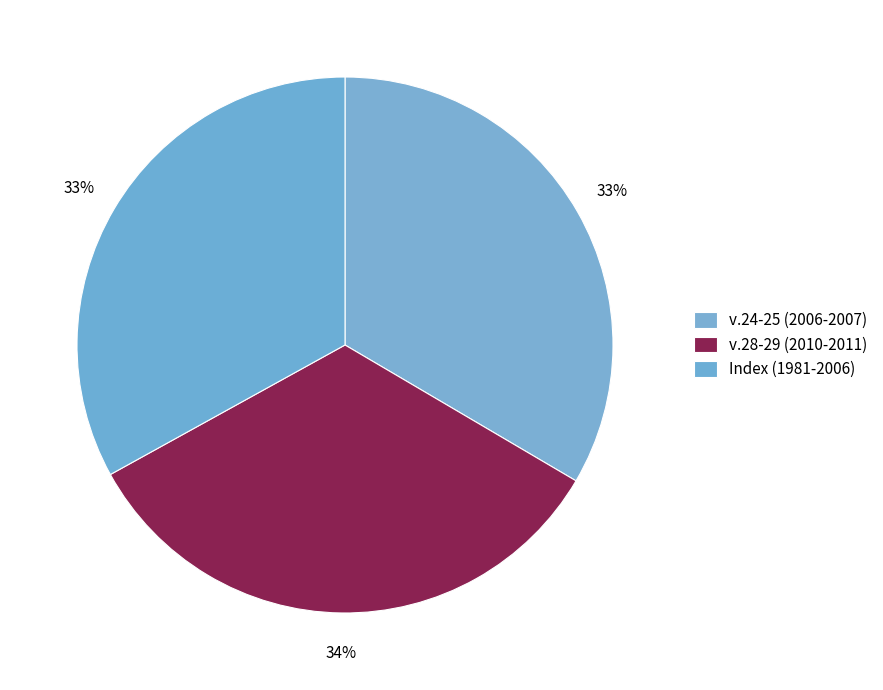

Count the number of slices in the pie.

3